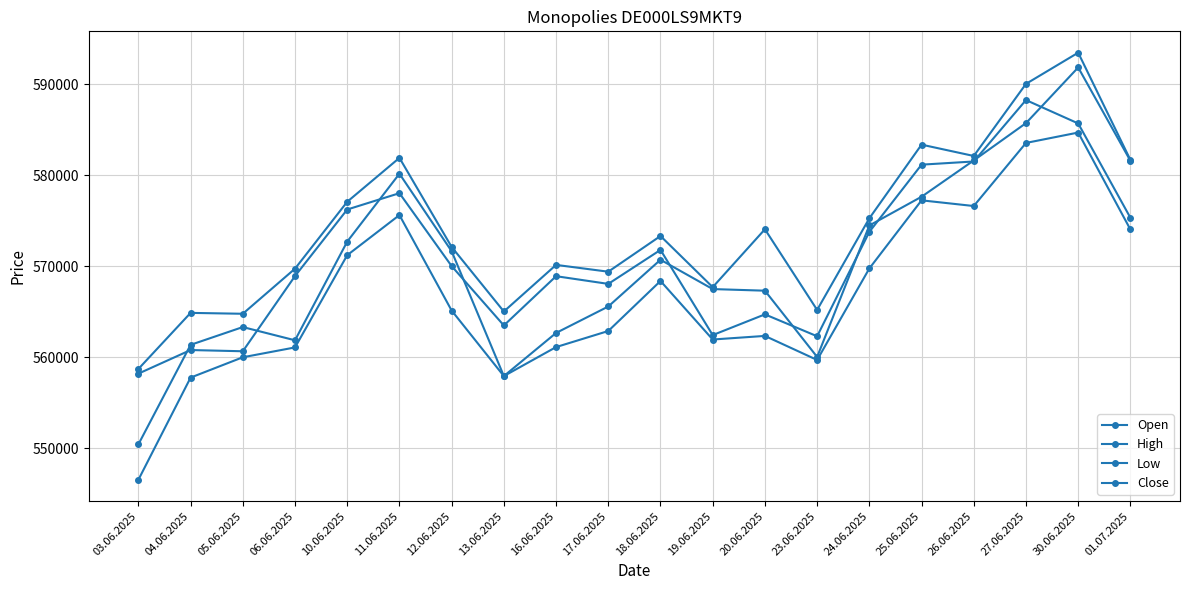

Read the High value at 11.06.2025.

581924